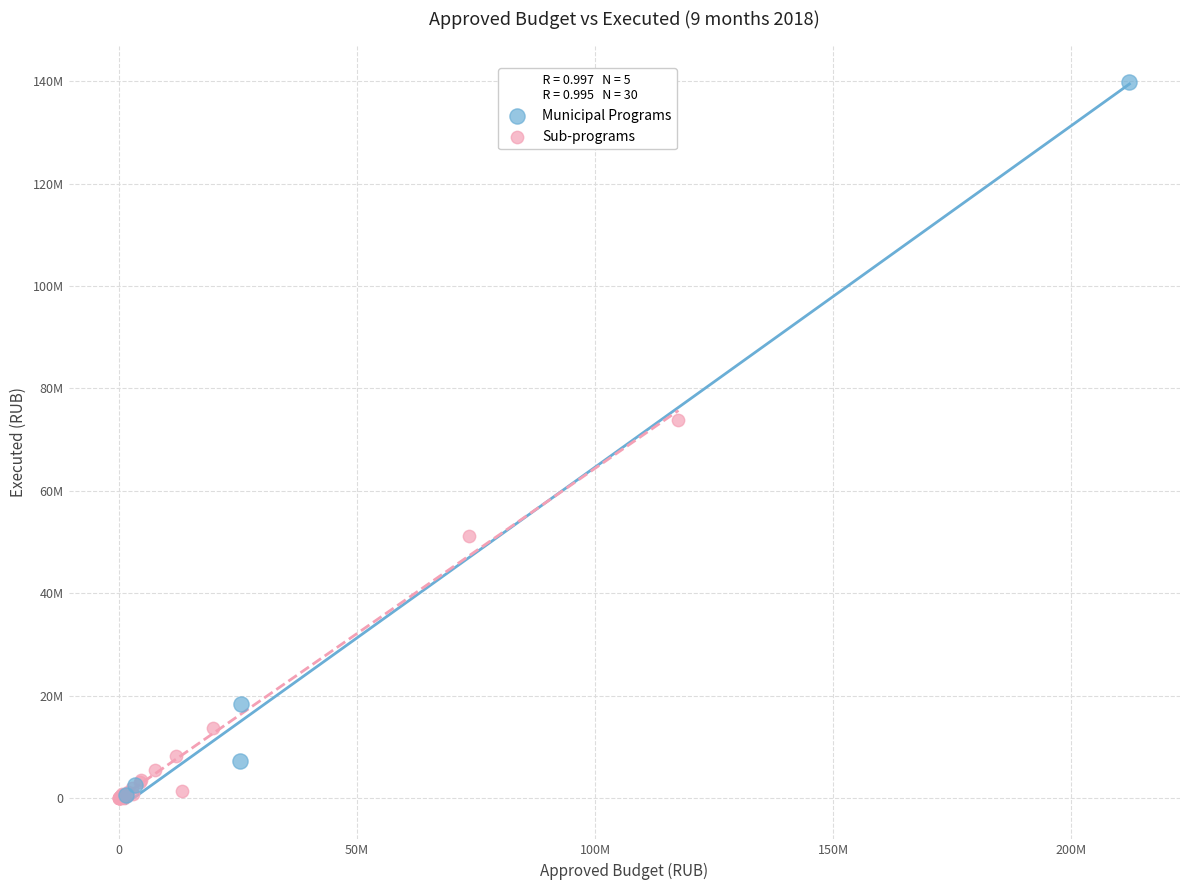

What are all the series names shown in the legend?

Municipal Programs, Sub-programs